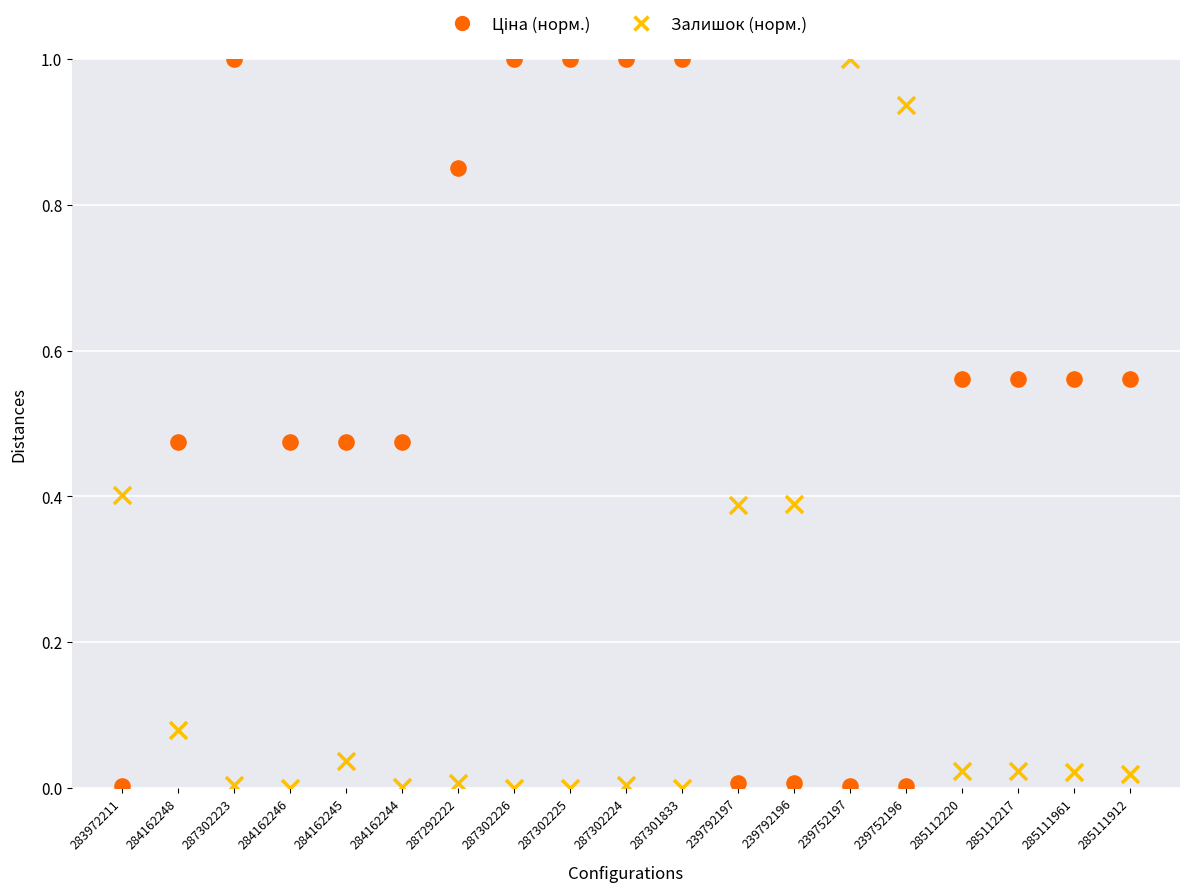

Across all data points, what is the range of Y values (max minus min)?

1.0